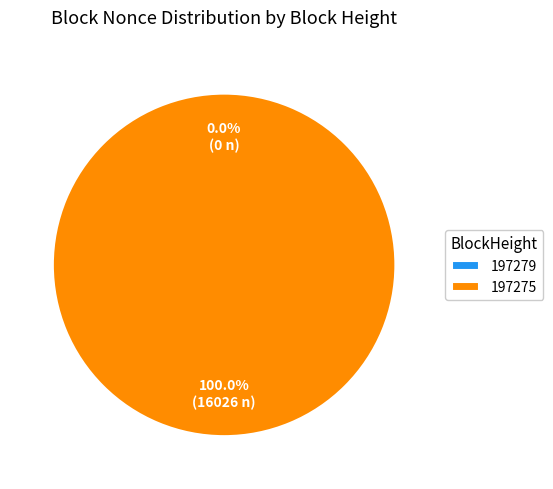

To the nearest percent, what portion does 197275 represent?

100%